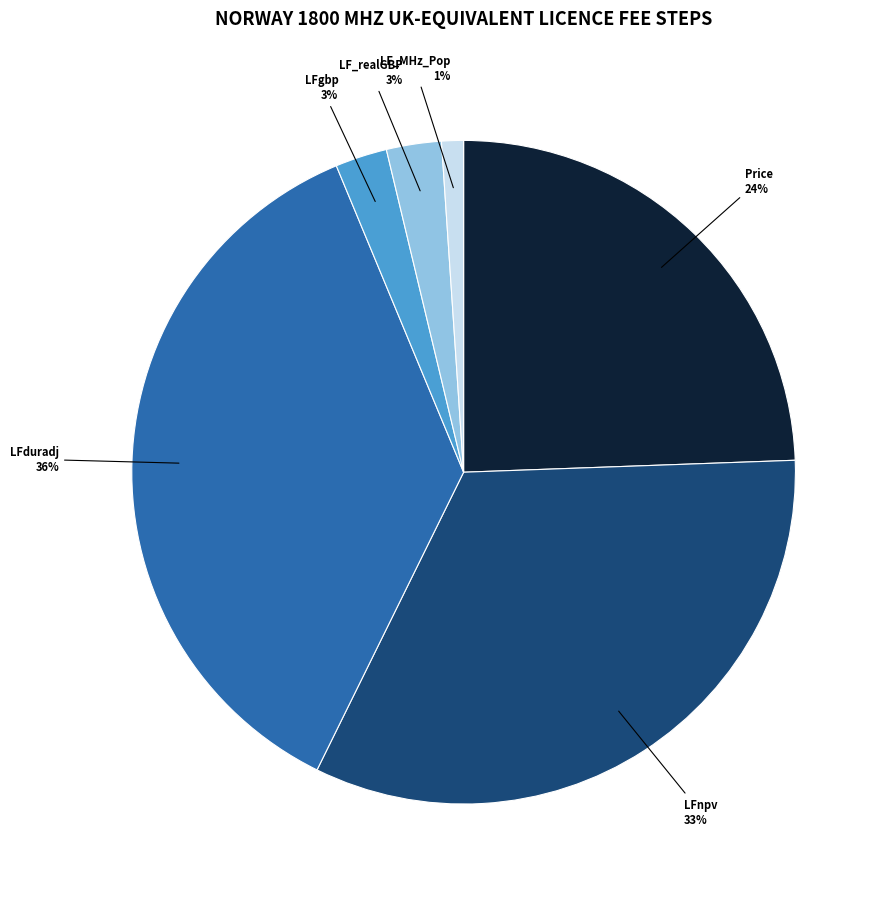

Which slice is the largest?

LFduradj